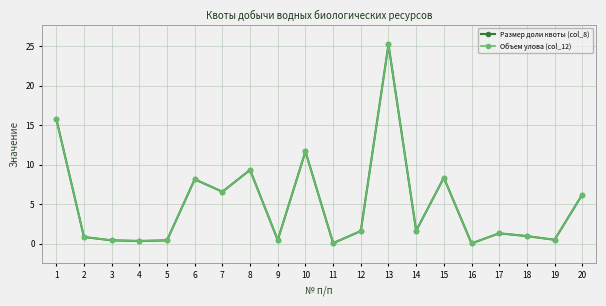

Reading left to right, extract all data points from this chart.

Размер доли квоты (col_8): 15.8	0.8	0.4	0.3	0.4	8.1	6.6	9.3	0.5	11.7	0.1	1.6	25.2	1.6	8.4	0.0	1.3	1.0	0.5	6.2
Объем улова (col_12): 15.8	0.8	0.4	0.3	0.4	8.1	6.6	9.3	0.5	11.7	0.1	1.6	25.2	1.6	8.4	0.0	1.3	1.0	0.5	6.2